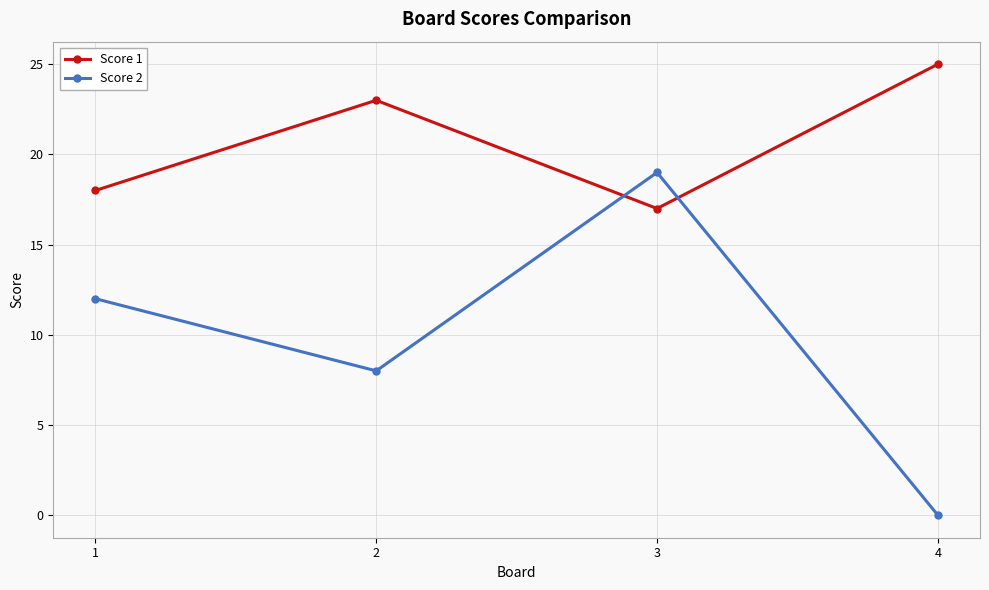

What is the approximate value of Score 1 at 3?

17